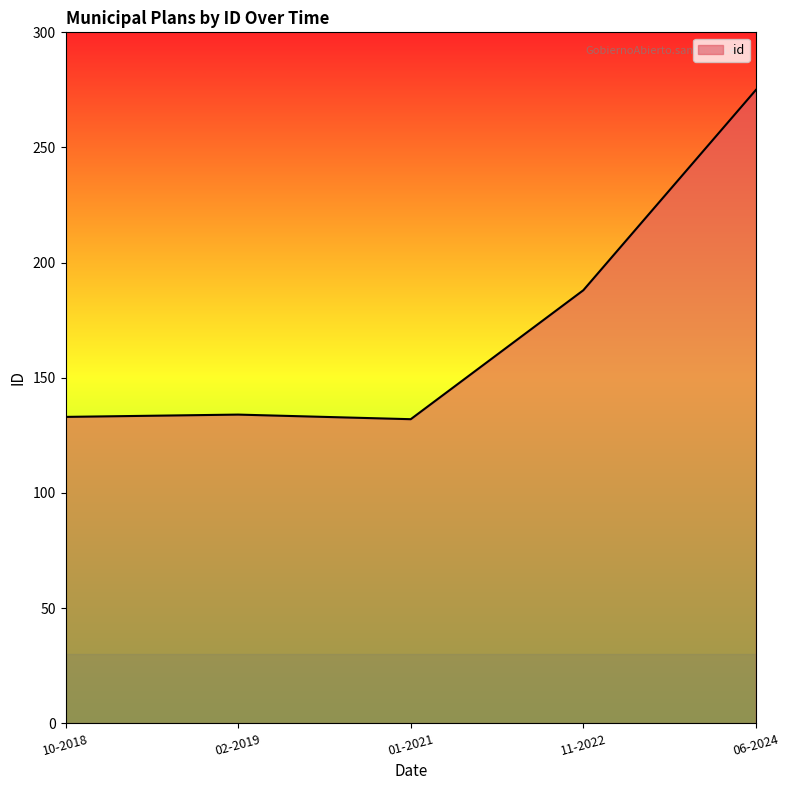

Approximately how many times larger is the value at 11-2022 compared to 10-2018?

1.4